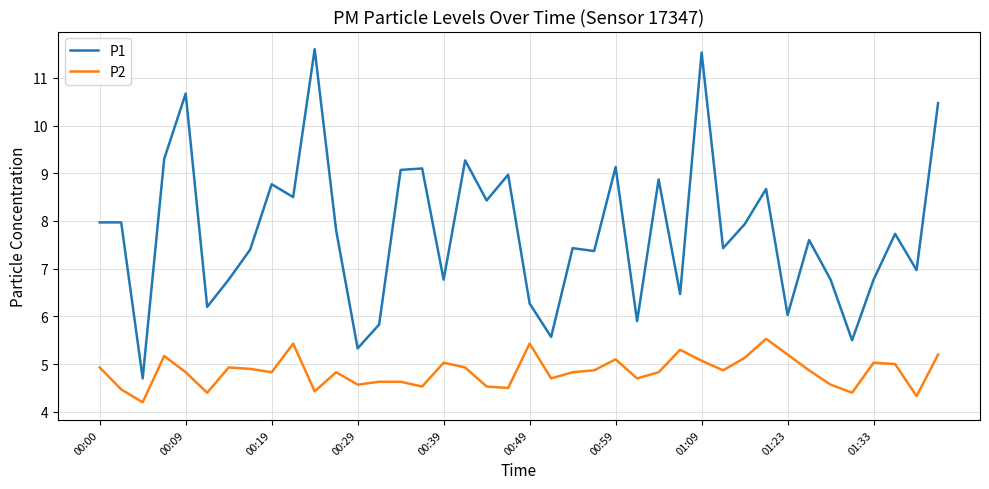

Which series has the largest total across all categories?

P1